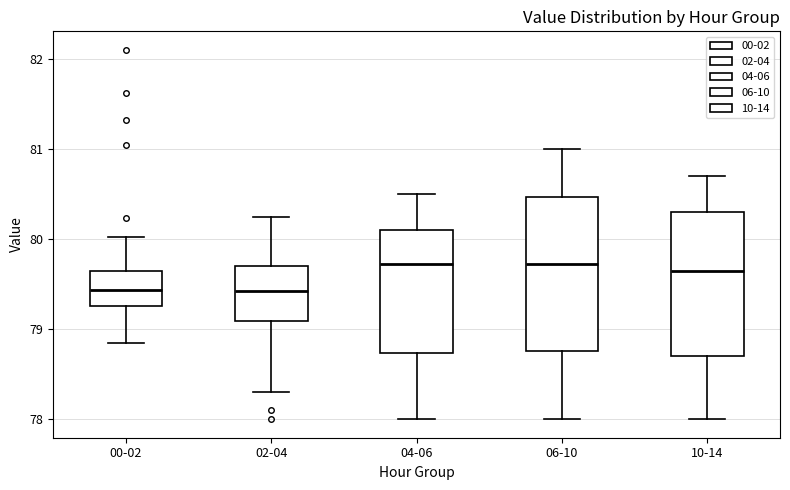

Reading left to right, transcribe this box plot: for each box, give where its median line is, the range the box spans, and where its two whiskers end, as read against the y-axis. The values are not printed on the chart, so give them approximately, as read against the axis.

00-02: median 79.4, box 79.3 to 79.6, whiskers 78.9 to 80.0
02-04: median 79.4, box 79.1 to 79.7, whiskers 78.3 to 80.3
04-06: median 79.7, box 78.7 to 80.1, whiskers 78.0 to 80.5
06-10: median 79.7, box 78.8 to 80.5, whiskers 78.0 to 81.0
10-14: median 79.7, box 78.7 to 80.3, whiskers 78.0 to 80.7